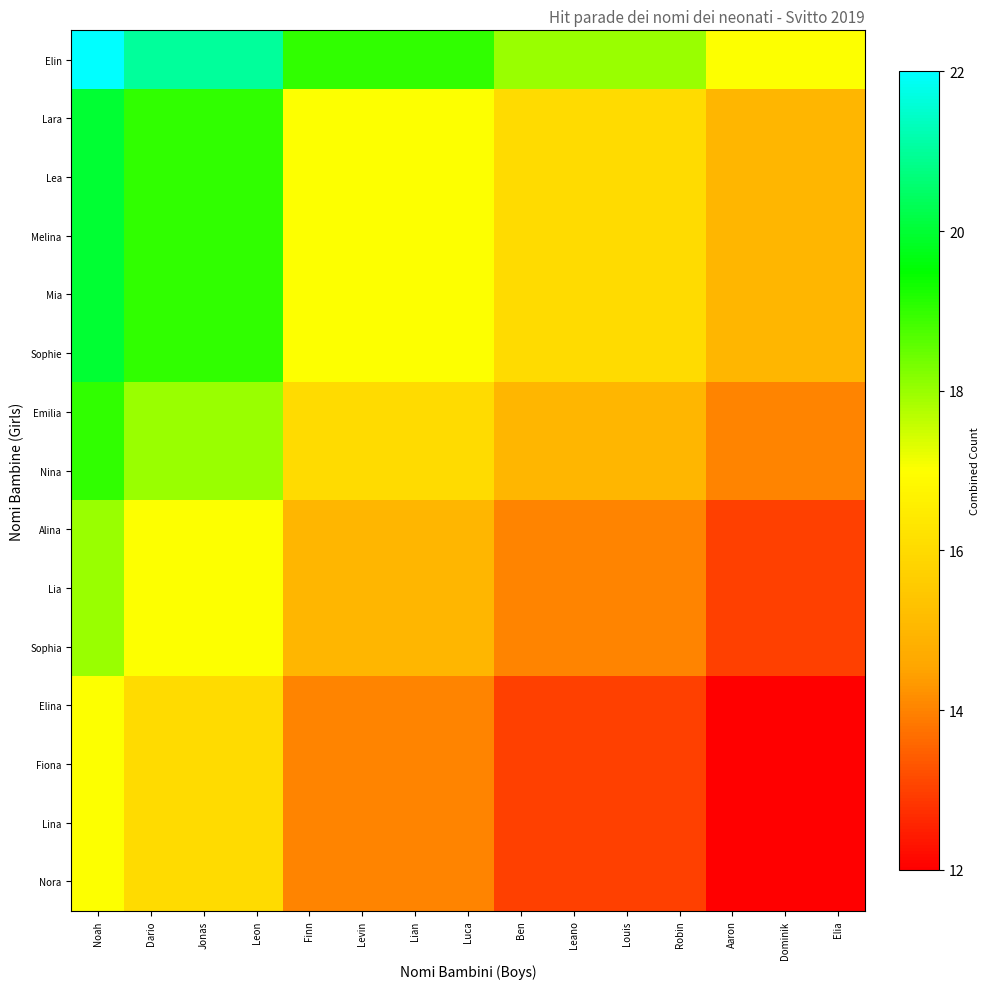

Reading left to right, what are all the values shown in this chart?

Elin: Noah=22	Dario=21	Jonas=21	Leon=21	Finn=19	Levin=19	Lian=19	Luca=19	Ben=18	Leano=18	Louis=18	Robin=18	Aaron=17	Dominik=17	Elia=17
Lara: Noah=20	Dario=19	Jonas=19	Leon=19	Finn=17	Levin=17	Lian=17	Luca=17	Ben=16	Leano=16	Louis=16	Robin=16	Aaron=15	Dominik=15	Elia=15
Lea: Noah=20	Dario=19	Jonas=19	Leon=19	Finn=17	Levin=17	Lian=17	Luca=17	Ben=16	Leano=16	Louis=16	Robin=16	Aaron=15	Dominik=15	Elia=15
Melina: Noah=20	Dario=19	Jonas=19	Leon=19	Finn=17	Levin=17	Lian=17	Luca=17	Ben=16	Leano=16	Louis=16	Robin=16	Aaron=15	Dominik=15	Elia=15
Mia: Noah=20	Dario=19	Jonas=19	Leon=19	Finn=17	Levin=17	Lian=17	Luca=17	Ben=16	Leano=16	Louis=16	Robin=16	Aaron=15	Dominik=15	Elia=15
Sophie: Noah=20	Dario=19	Jonas=19	Leon=19	Finn=17	Levin=17	Lian=17	Luca=17	Ben=16	Leano=16	Louis=16	Robin=16	Aaron=15	Dominik=15	Elia=15
Emilia: Noah=19	Dario=18	Jonas=18	Leon=18	Finn=16	Levin=16	Lian=16	Luca=16	Ben=15	Leano=15	Louis=15	Robin=15	Aaron=14	Dominik=14	Elia=14
Nina: Noah=19	Dario=18	Jonas=18	Leon=18	Finn=16	Levin=16	Lian=16	Luca=16	Ben=15	Leano=15	Louis=15	Robin=15	Aaron=14	Dominik=14	Elia=14
Alina: Noah=18	Dario=17	Jonas=17	Leon=17	Finn=15	Levin=15	Lian=15	Luca=15	Ben=14	Leano=14	Louis=14	Robin=14	Aaron=13	Dominik=13	Elia=13
Lia: Noah=18	Dario=17	Jonas=17	Leon=17	Finn=15	Levin=15	Lian=15	Luca=15	Ben=14	Leano=14	Louis=14	Robin=14	Aaron=13	Dominik=13	Elia=13
Sophia: Noah=18	Dario=17	Jonas=17	Leon=17	Finn=15	Levin=15	Lian=15	Luca=15	Ben=14	Leano=14	Louis=14	Robin=14	Aaron=13	Dominik=13	Elia=13
Elina: Noah=17	Dario=16	Jonas=16	Leon=16	Finn=14	Levin=14	Lian=14	Luca=14	Ben=13	Leano=13	Louis=13	Robin=13	Aaron=12	Dominik=12	Elia=12
Fiona: Noah=17	Dario=16	Jonas=16	Leon=16	Finn=14	Levin=14	Lian=14	Luca=14	Ben=13	Leano=13	Louis=13	Robin=13	Aaron=12	Dominik=12	Elia=12
Lina: Noah=17	Dario=16	Jonas=16	Leon=16	Finn=14	Levin=14	Lian=14	Luca=14	Ben=13	Leano=13	Louis=13	Robin=13	Aaron=12	Dominik=12	Elia=12
Nora: Noah=17	Dario=16	Jonas=16	Leon=16	Finn=14	Levin=14	Lian=14	Luca=14	Ben=13	Leano=13	Louis=13	Robin=13	Aaron=12	Dominik=12	Elia=12